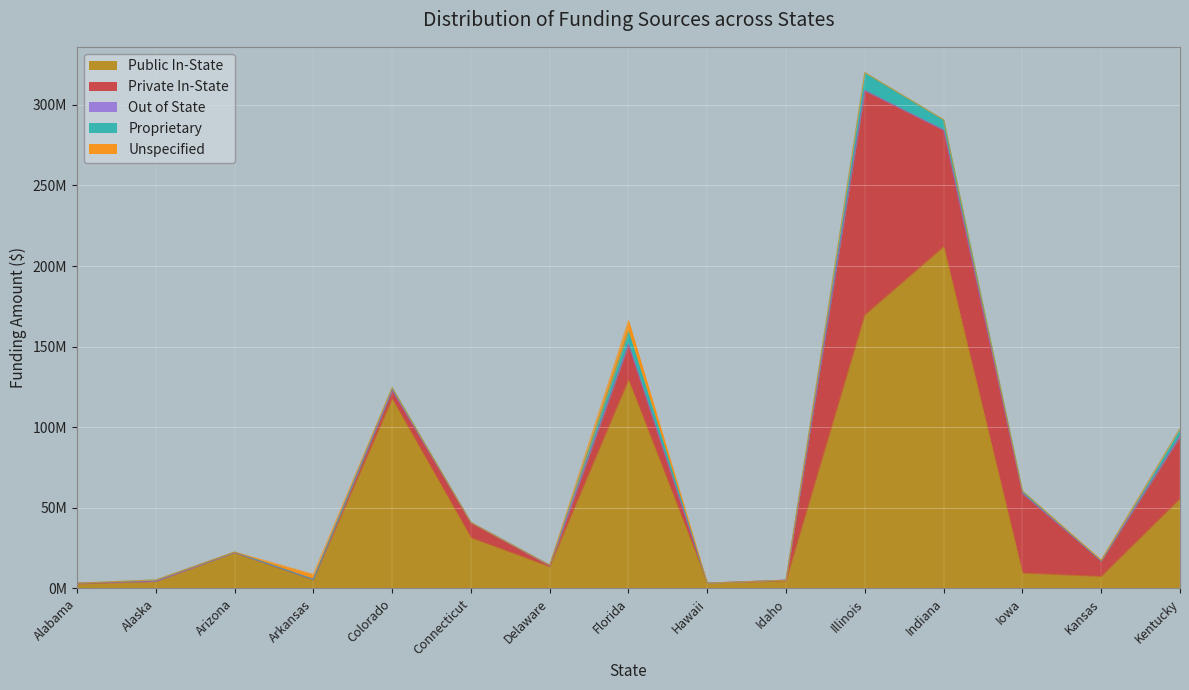

What is the difference between the maximum and second lowest values in the Out of State series?

810550